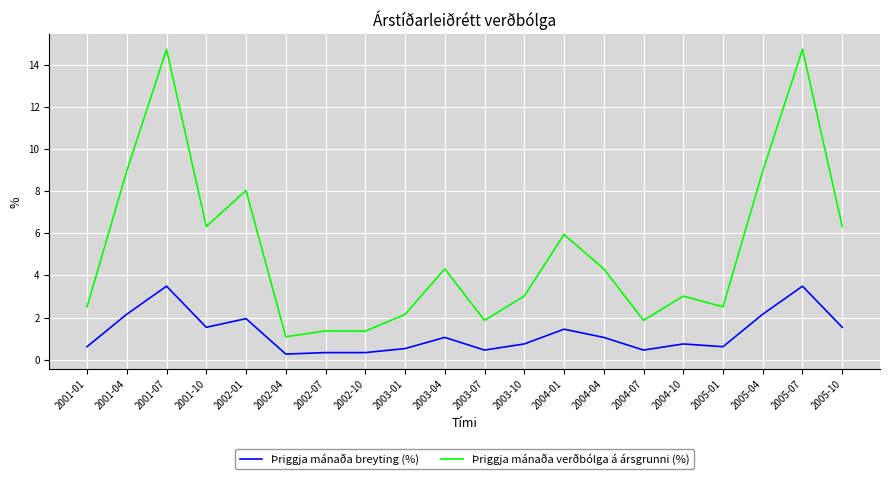

Is it true that Þriggja mánaða verðbólga á ársgrunni (%) equals 1.4 at 2002-10?

True